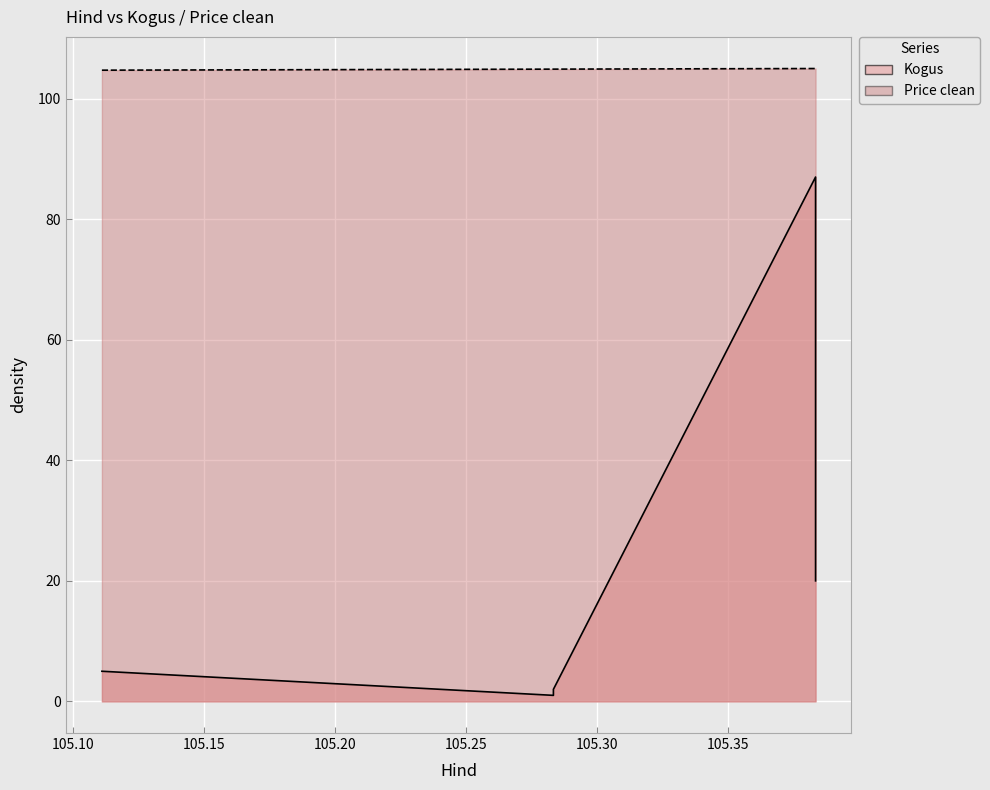

True or false: Price clean and Kogus intersect in this chart.

False